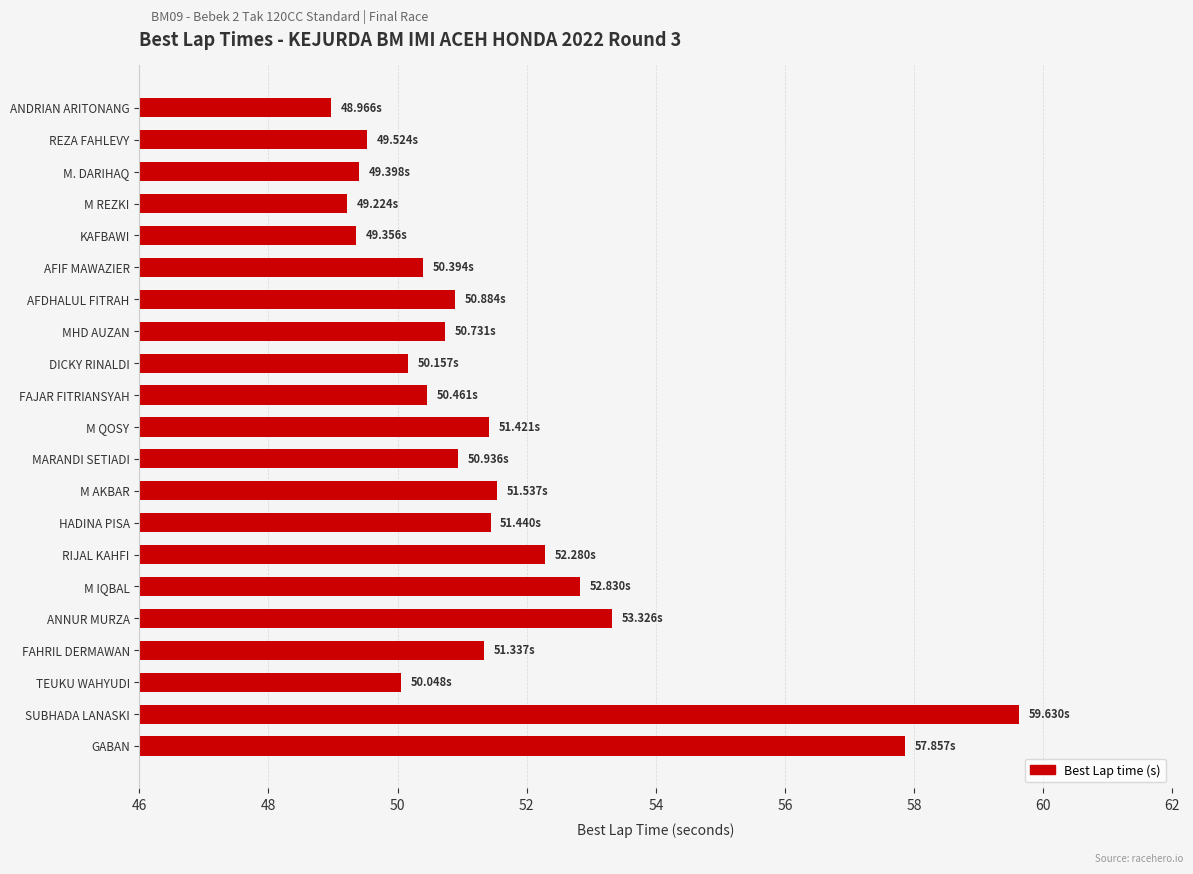

At which label is the value closest to 54?

ANNUR MURZA